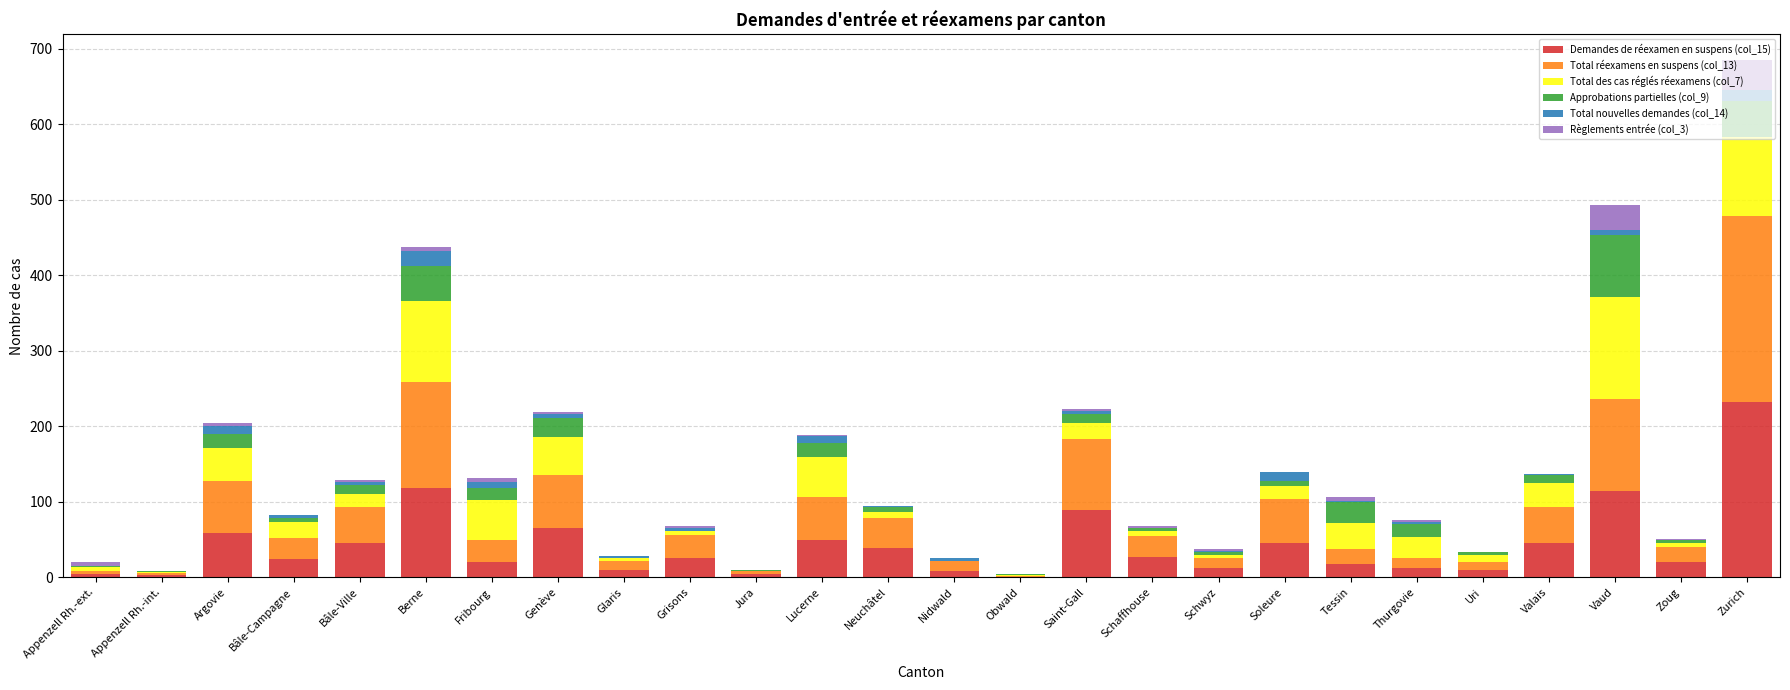

What is the total value across all series at Argovie?

205